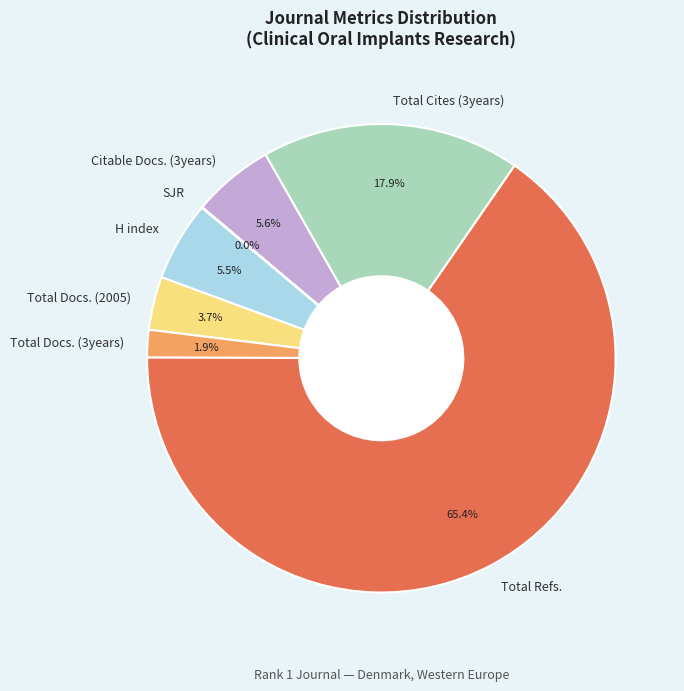

Which slice is the largest?

Total Refs.